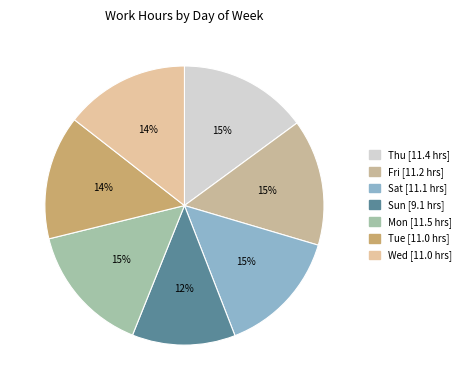

How many slices are in this pie chart?

7